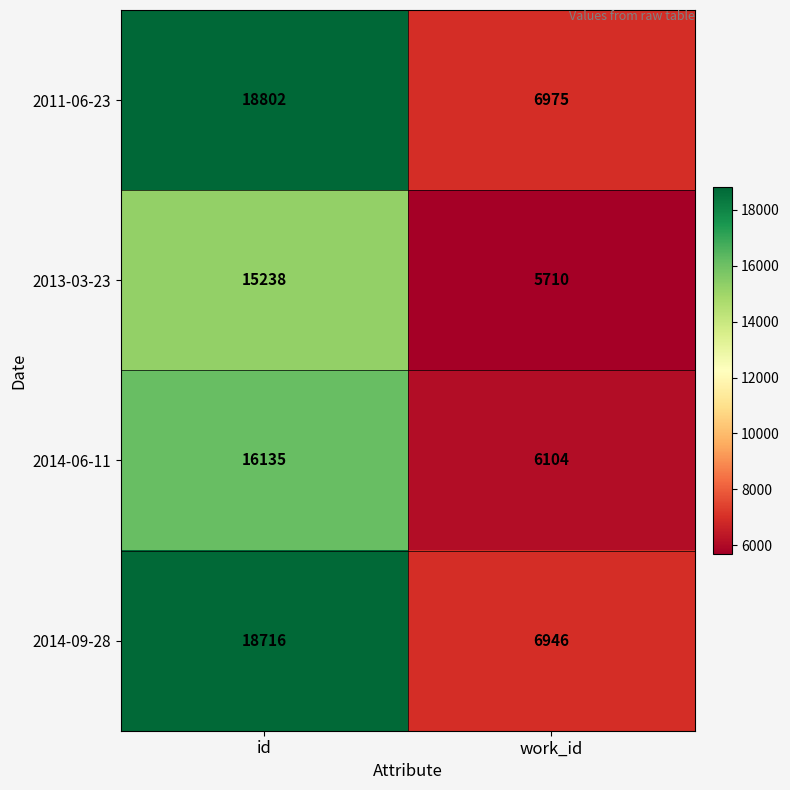

Reading left to right, extract all data points from this chart.

2011-06-23: 18802	6975
2013-03-23: 15238	5710
2014-06-11: 16135	6104
2014-09-28: 18716	6946